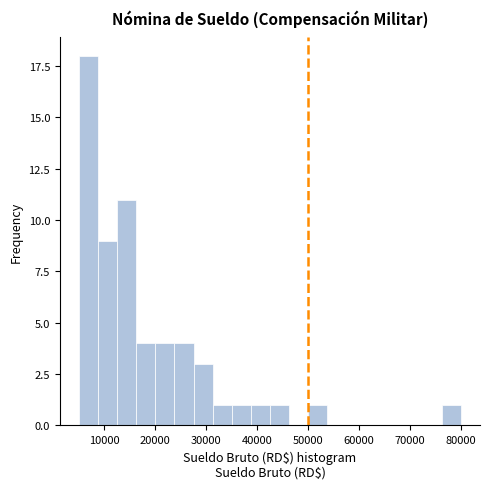

Around what value on the x-axis is the tallest bar? Give the approximate position of its centre, as read against the axis.

7000